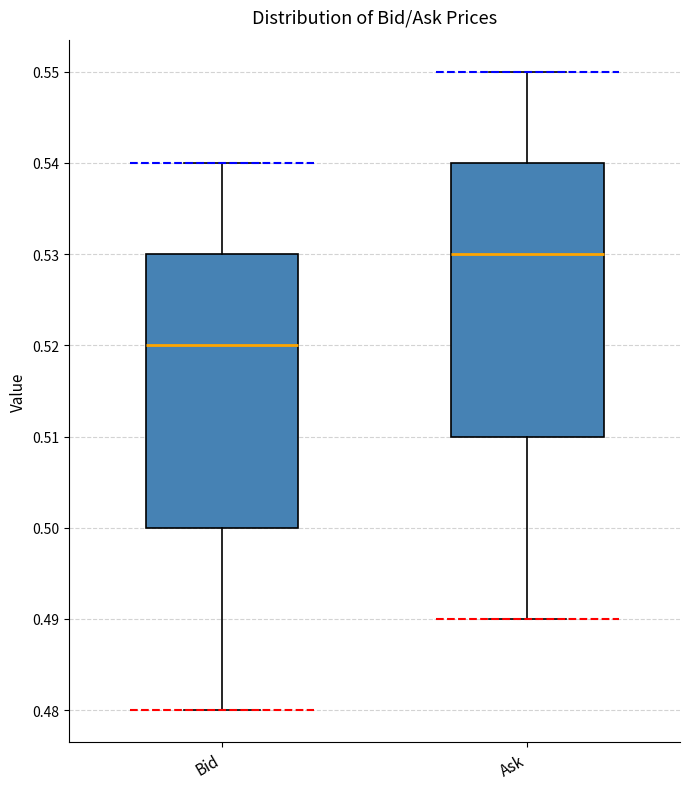

Where is the upper edge of the box for Ask on the y-axis? The values are not printed on the chart, so give them approximately, as read against the axis.

0.54